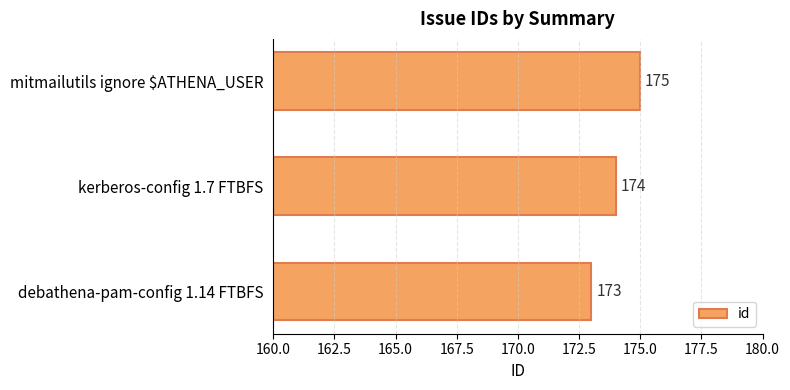

What is the average value?

174